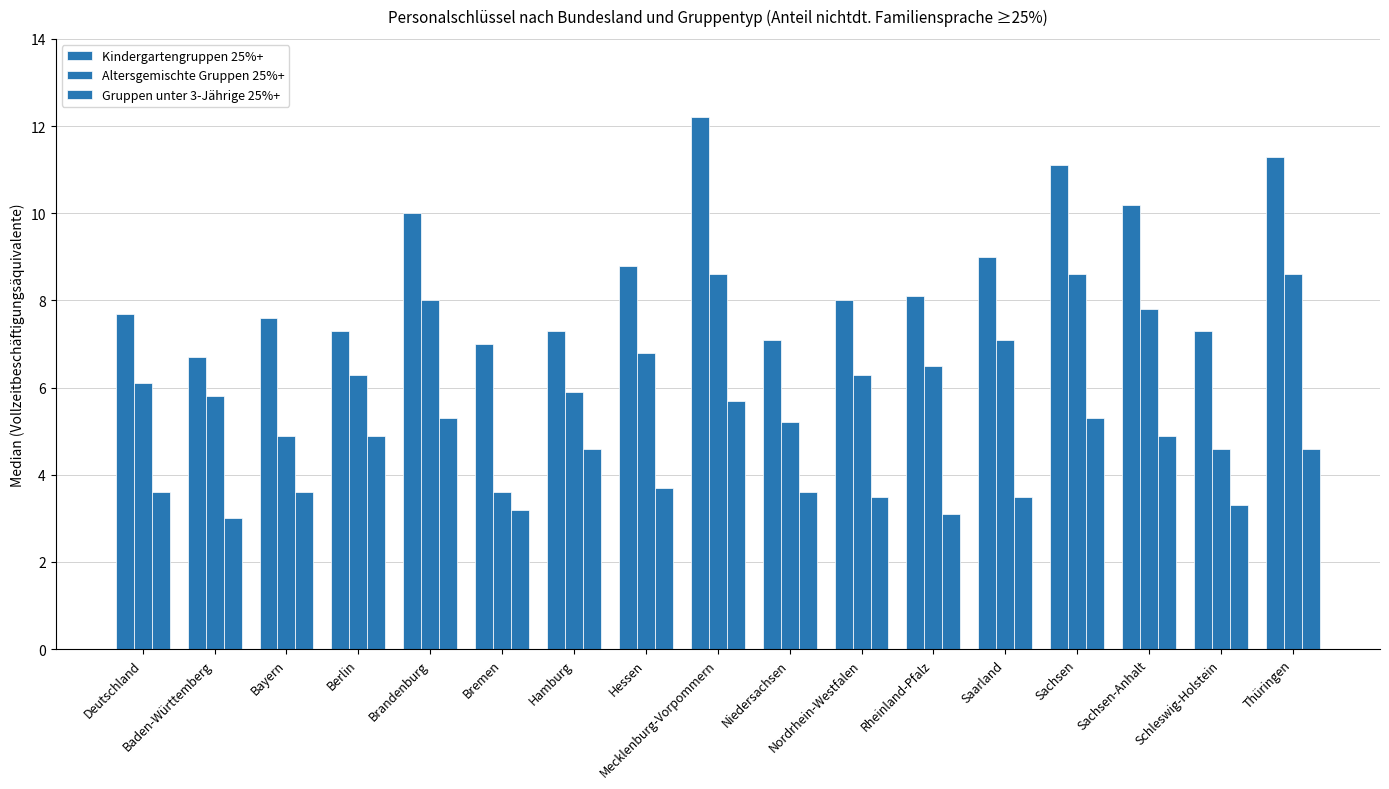

Which series has the largest range (max minus min)?

Kindergartengruppen 25%+